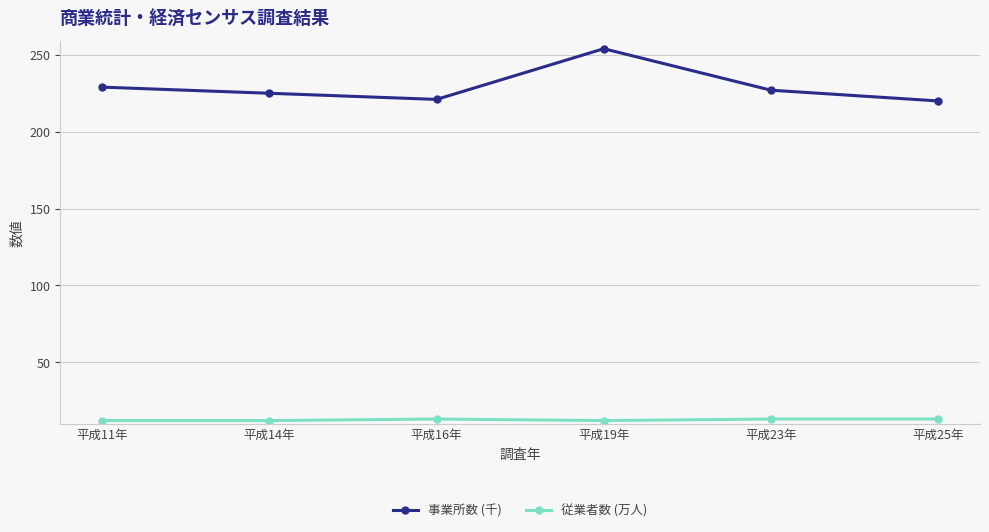

The value of 従業者数 (万人) at 平成23年 is 22. True or false?

False